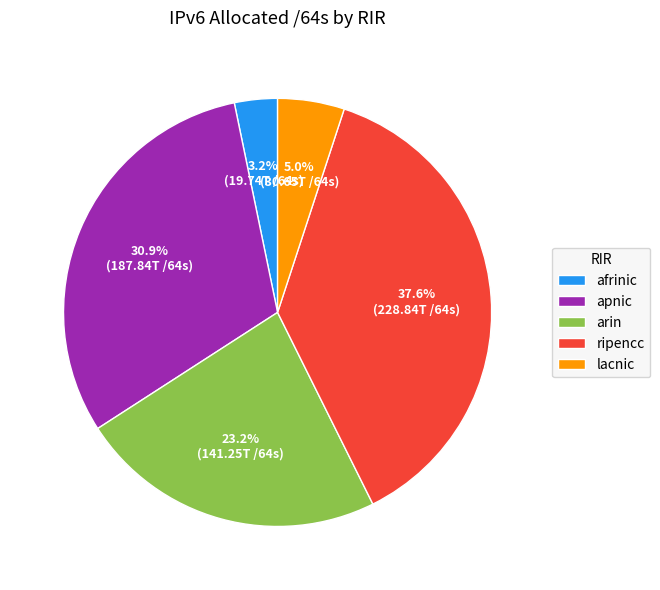

To the nearest percent, what is the difference between the ripencc and arin slice percentages?

14%